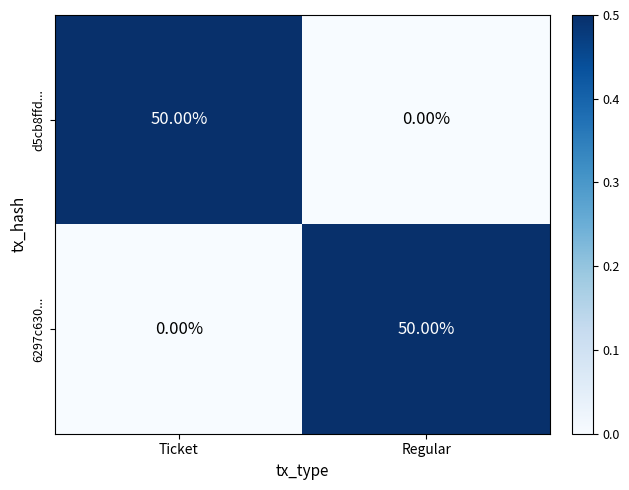

At which label does 6297c630... reach its minimum?

Ticket